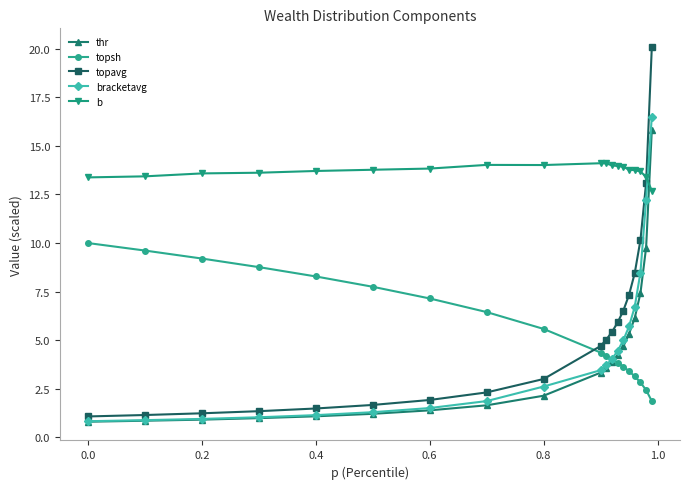

What is the value of the topsh point at the 9th from the left?

5.6